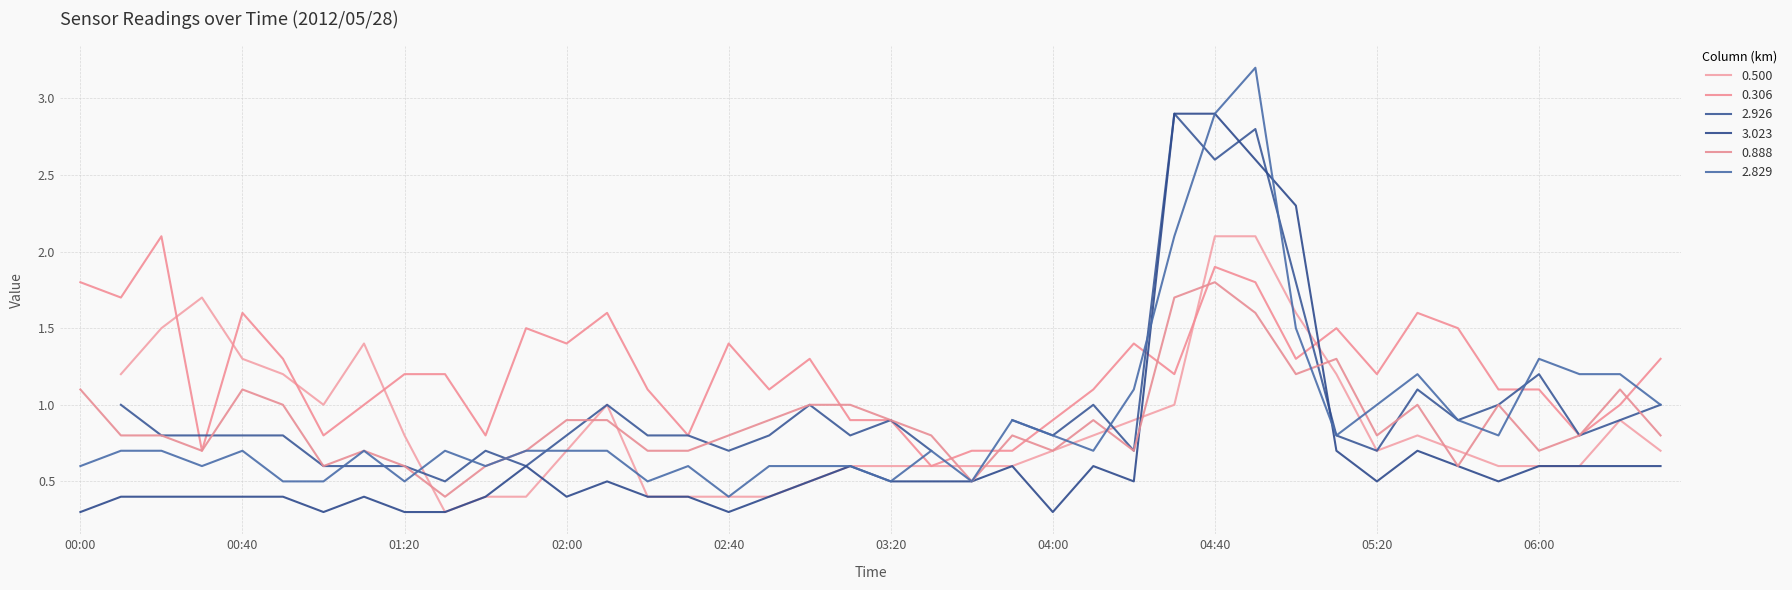

Where is 3.023 nearest to the value 1?

2012/05/28 05:10